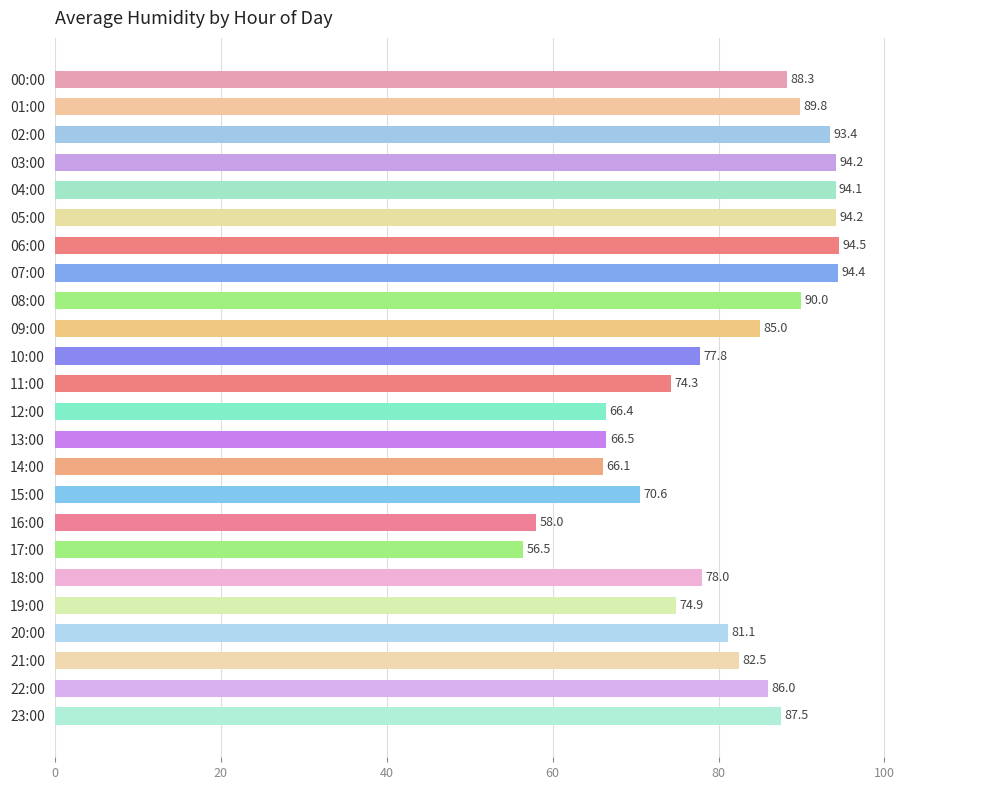

What is the minimum value shown in the chart?

56.5